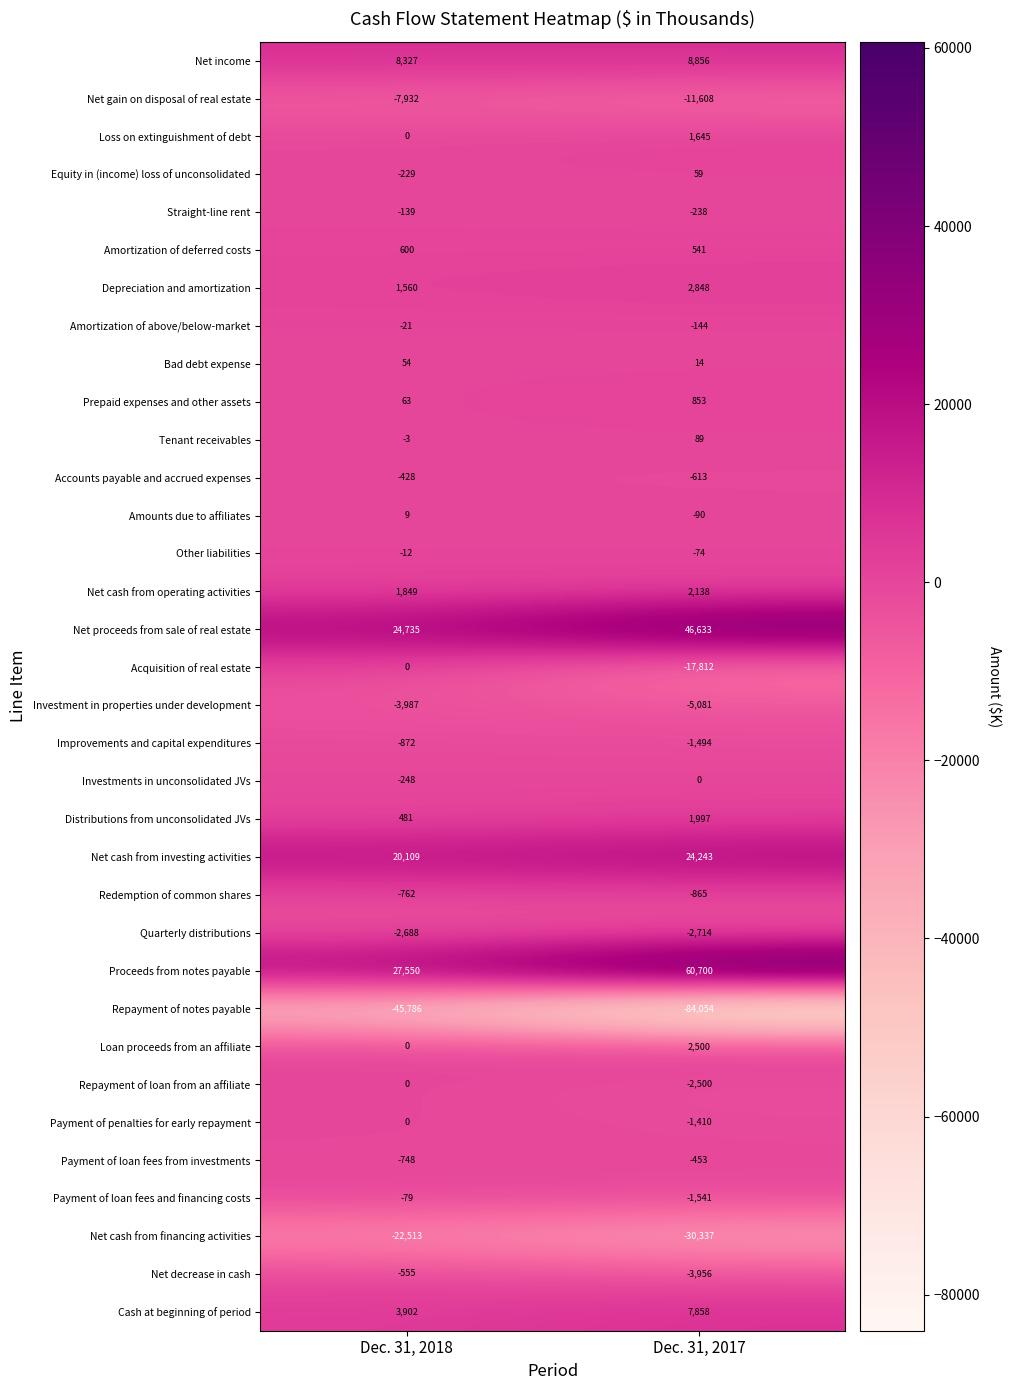

What is the smallest value displayed?

-84054